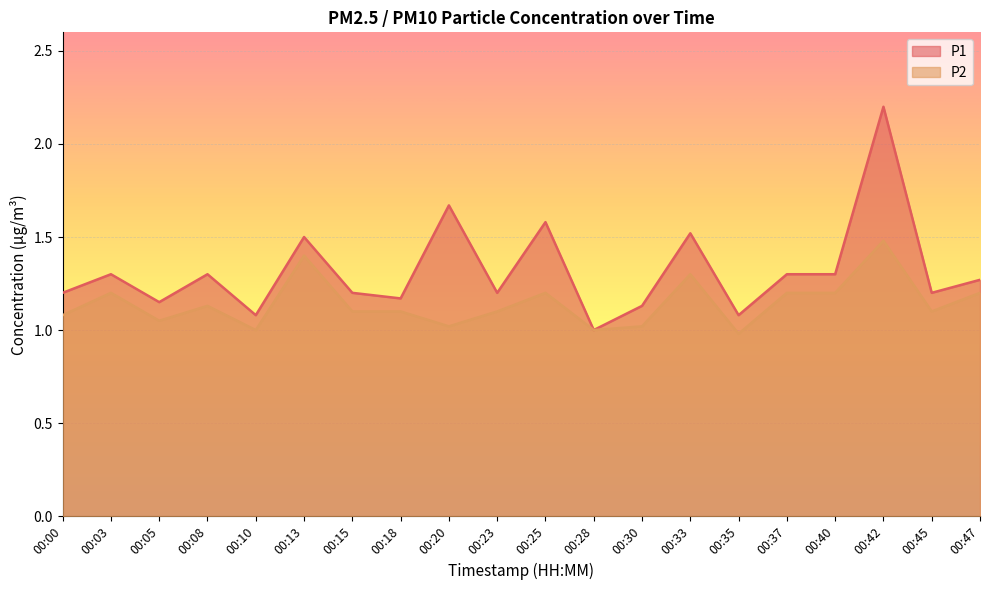

What is the maximum value shown in the chart?

2.2